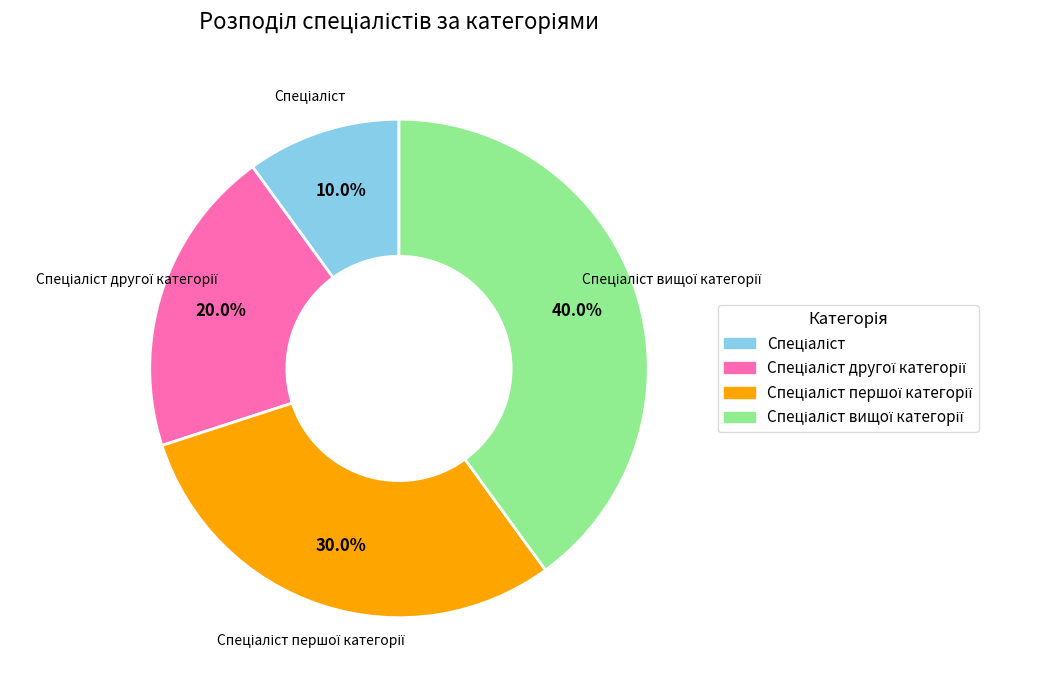

Is there a majority slice in this chart?

No